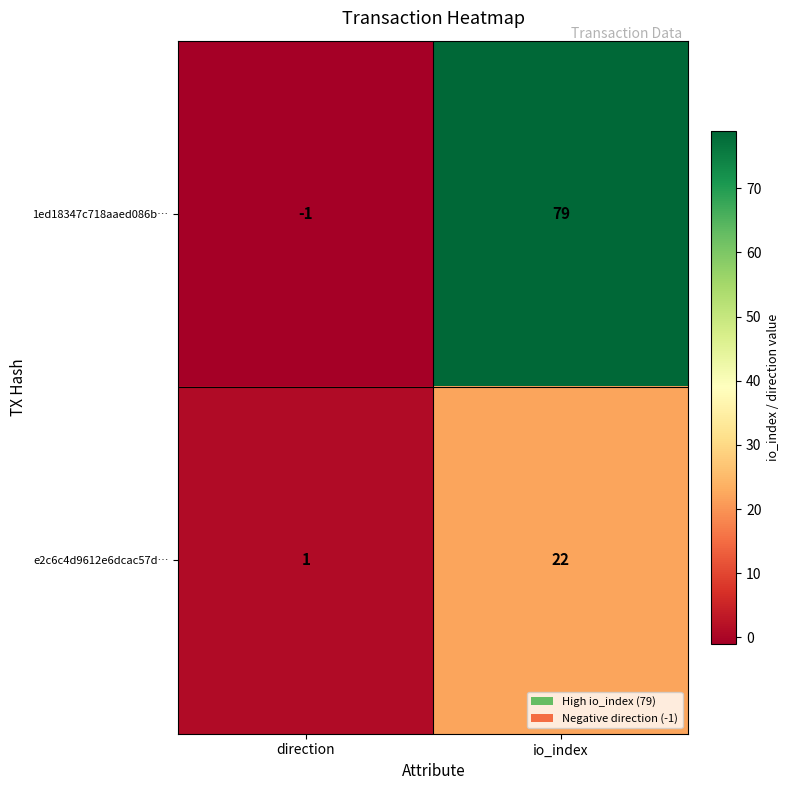

At which label does 1ed18347c718aaed086b… reach its peak?

io_index